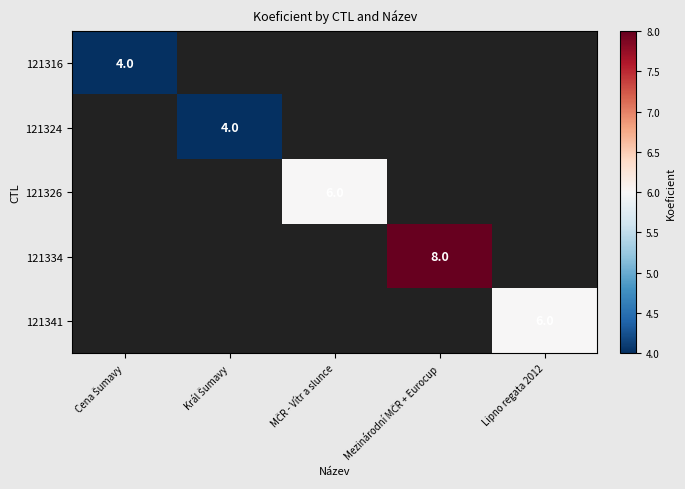

The 121341 series shows 6 at Lipno regata 2012. True or false?

True